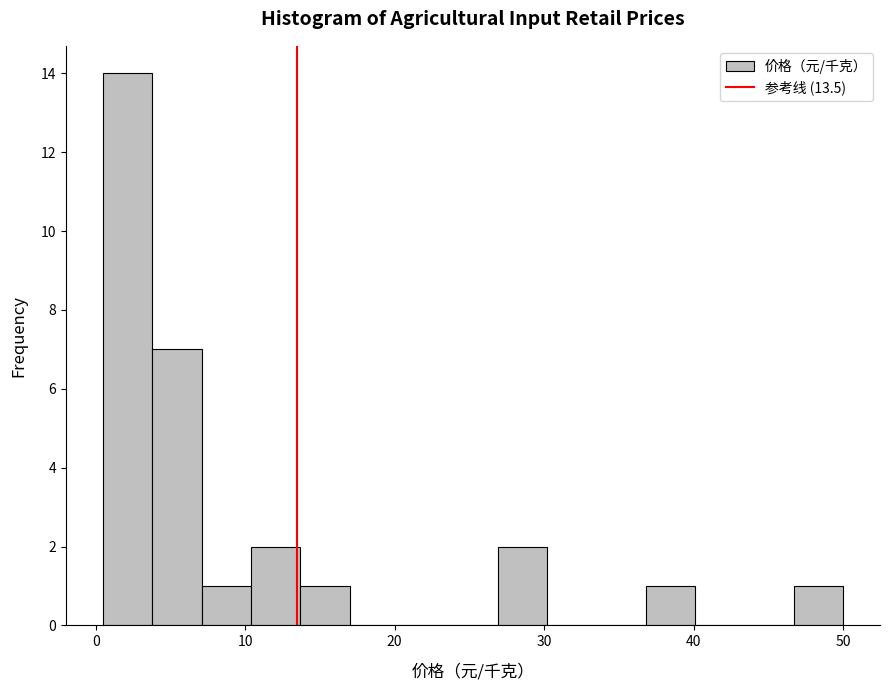

Read against the x-axis, roughly where is the centre of the tallest bar?

2